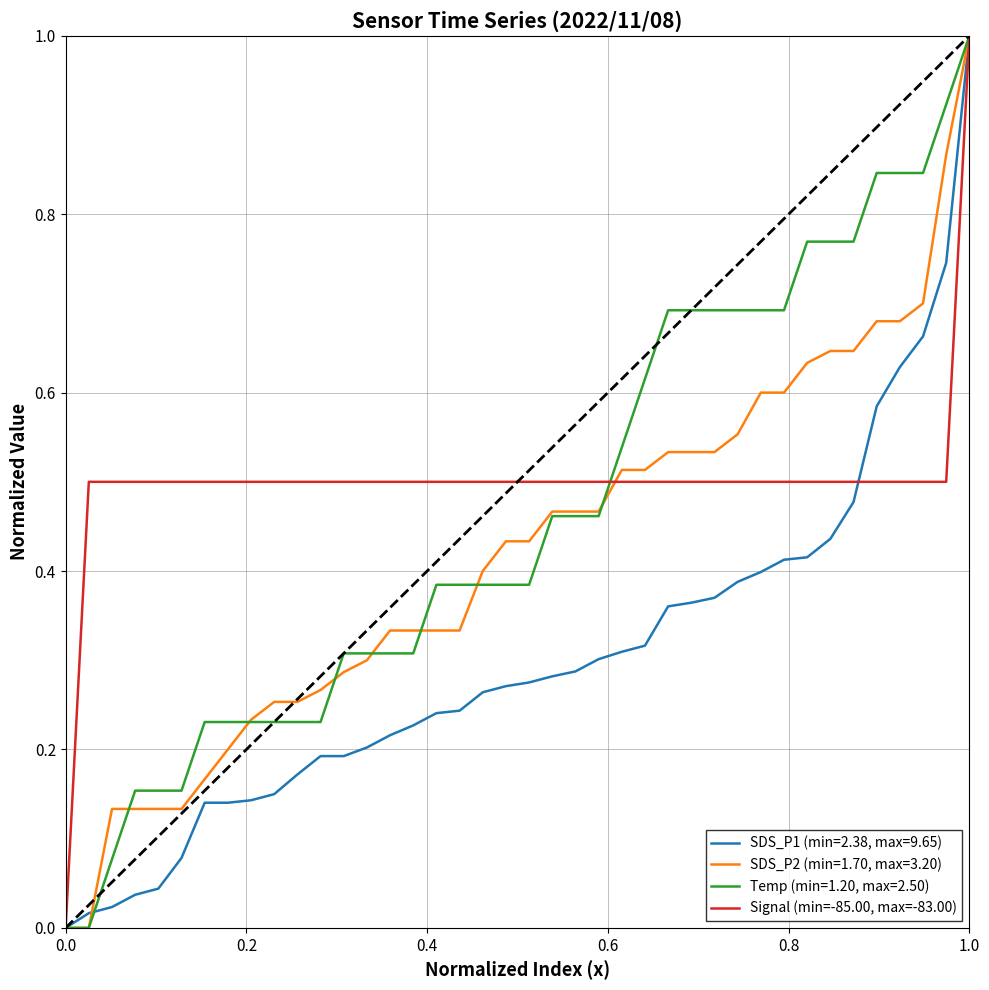

Rank the series by their average value, from lowest to highest.

SDS_P1 (min=2.38, max=9.65), SDS_P2 (min=1.70, max=3.20), Temp (min=1.20, max=2.50), Signal (min=-85.00, max=-83.00)